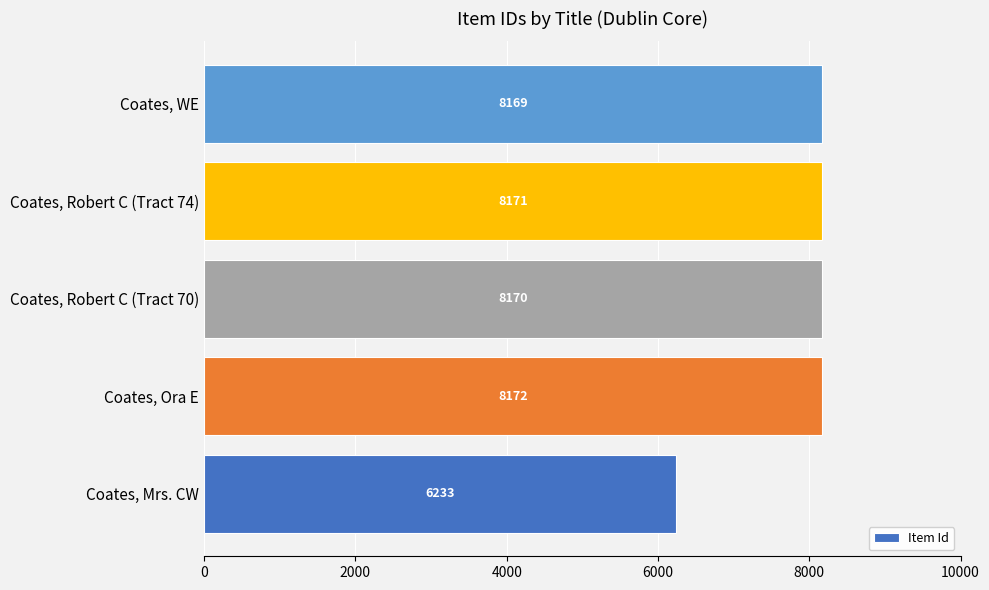

Reading bottom to top, transcribe all the data shown in this chart.

Coates, Mrs. CW=6233	Coates, Ora E=8172	Coates, Robert C (Tract 70)=8170	Coates, Robert C (Tract 74)=8171	Coates, WE=8169